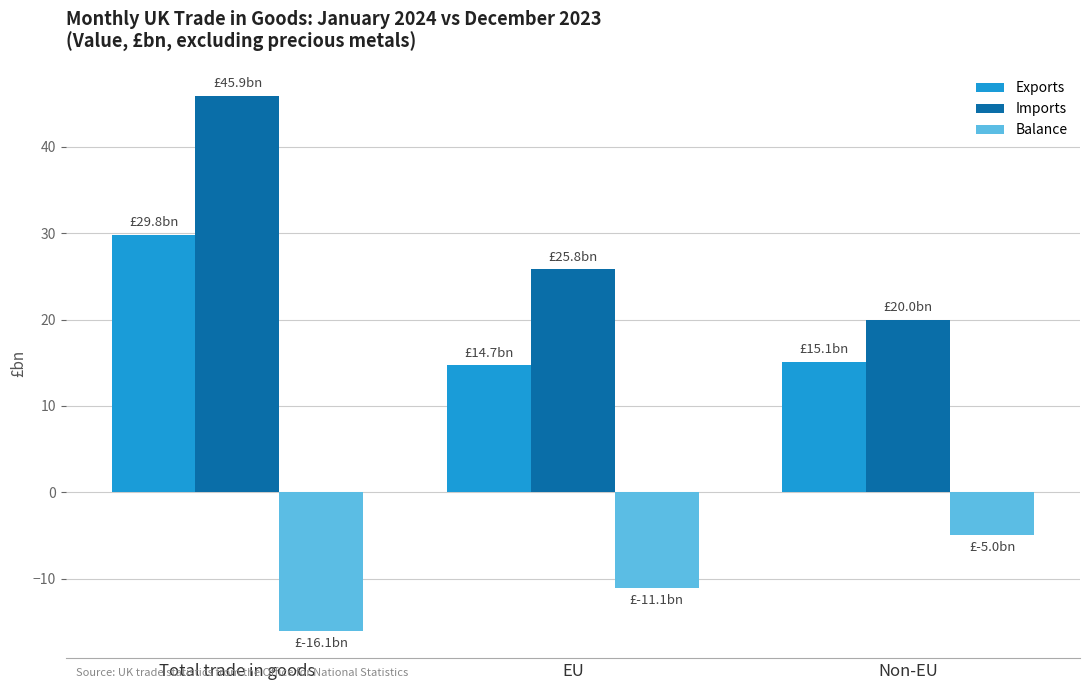

What is the sum of all Exports values?

59.6